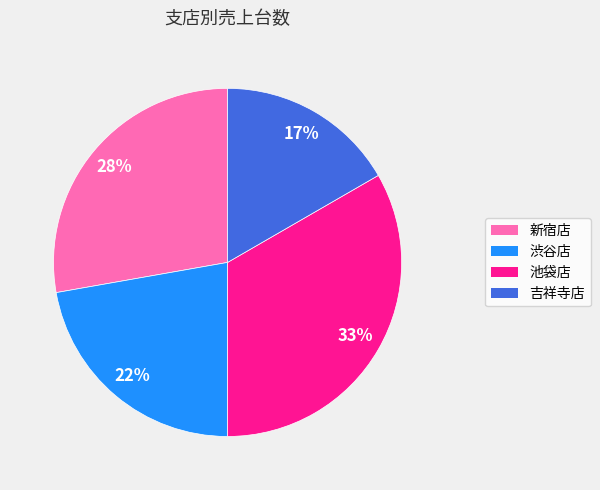

The 池袋店 slice represents 33% of the pie. True or false?

True